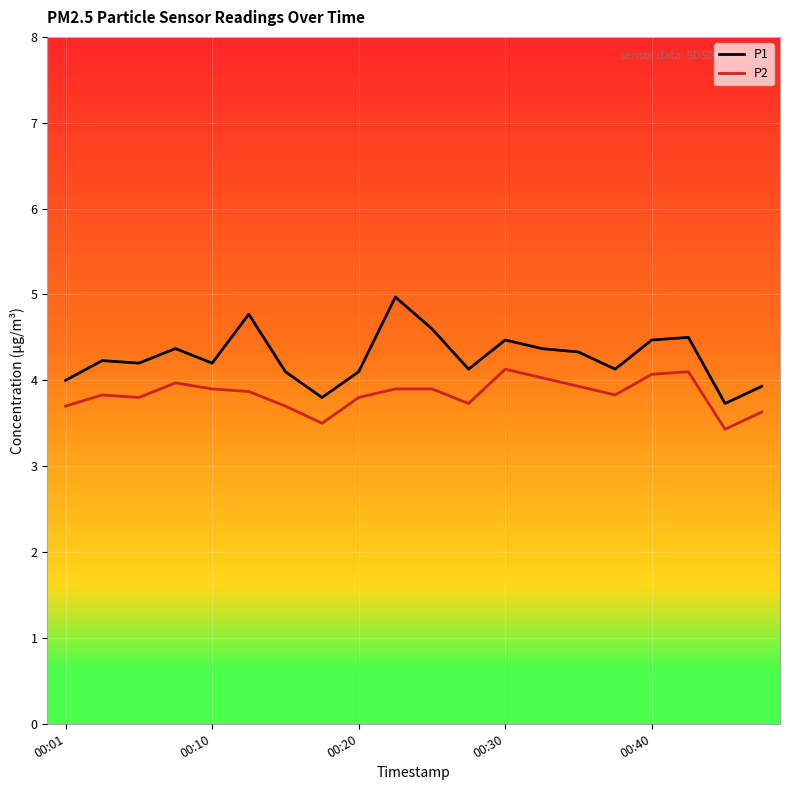

Does the chart have visible grid lines?

Yes